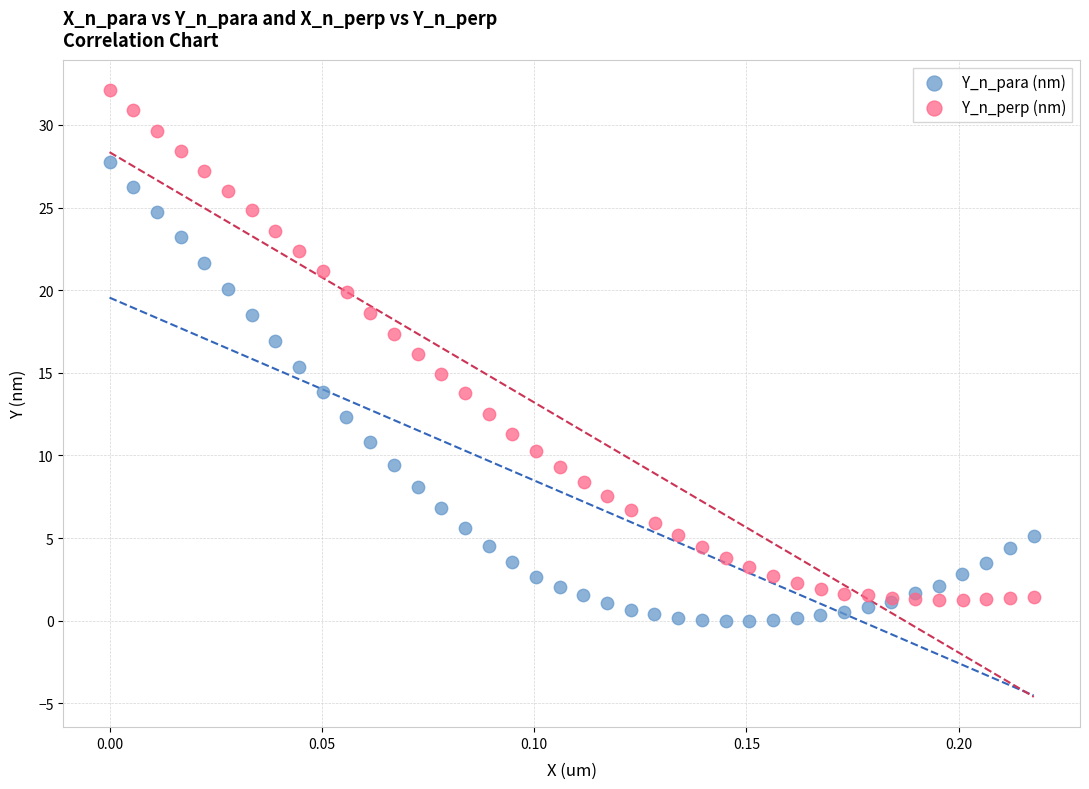

Which series reaches the minimum Y coordinate?

Y_n_para (nm)